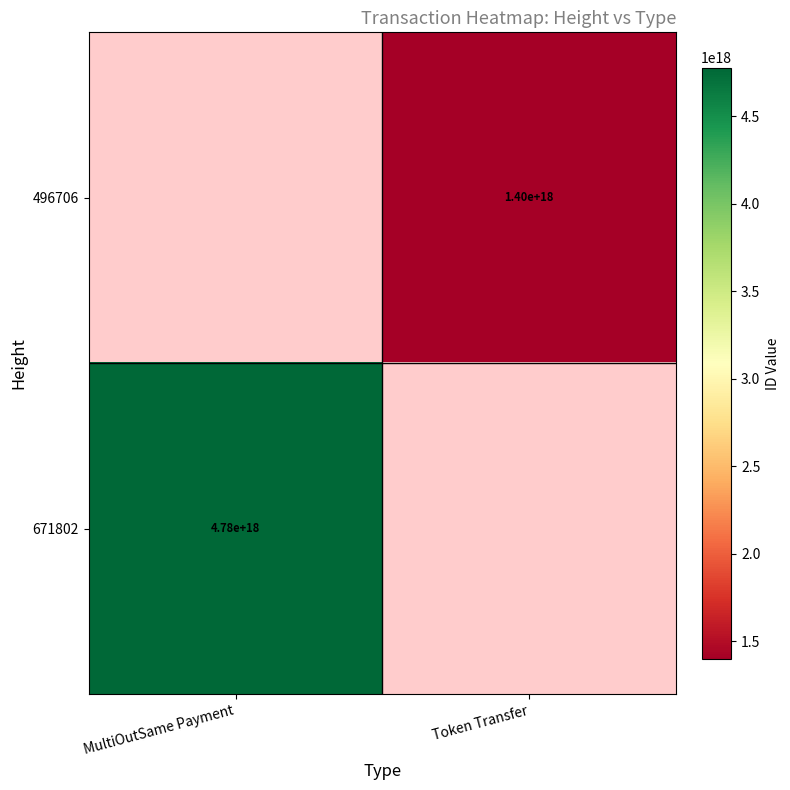

Is the value of 671802 at MultiOutSame Payment greater than the value of 496706 at Token Transfer?

Yes